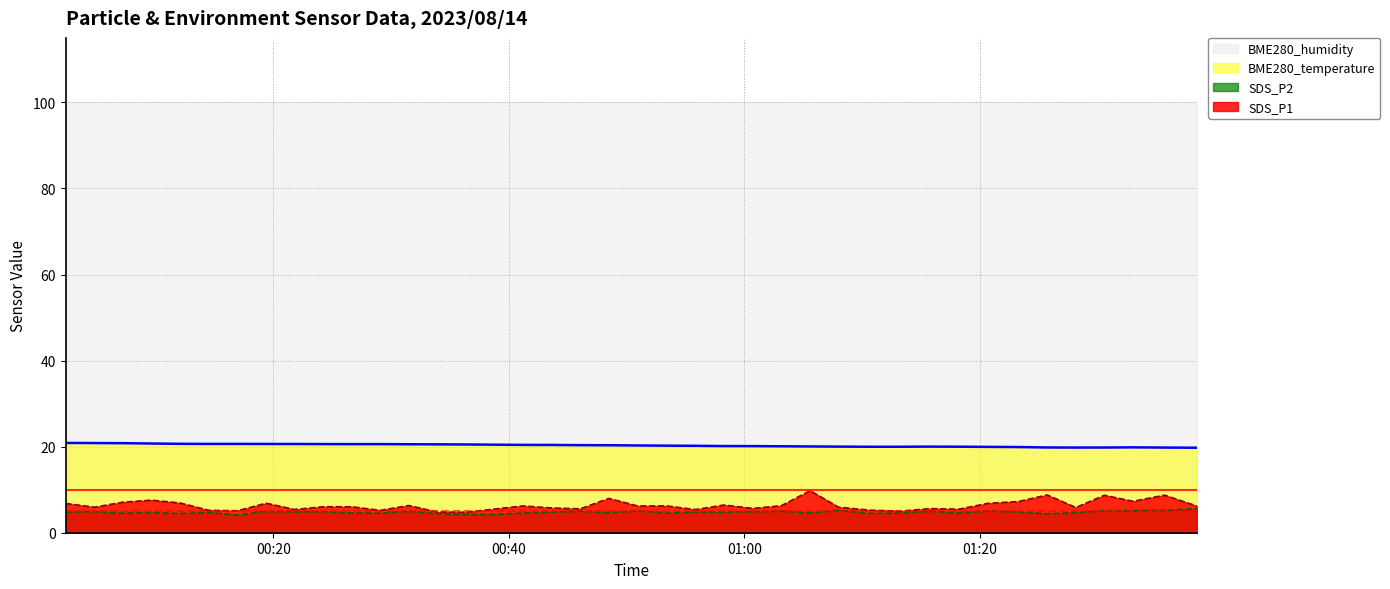

List the labels in order of SDS_P2 value, largest first.

2023/08/14 01:38:25, 2023/08/14 01:08:00, 2023/08/14 01:35:41, 2023/08/14 01:33:00, 2023/08/14 01:30:34, 2023/08/14 00:50:56, 2023/08/14 01:20:40, 2023/08/14 00:31:31, 2023/08/14 00:46:04, 2023/08/14 01:03:09, 2023/08/14 01:15:44, 2023/08/14 00:19:24, 2023/08/14 00:24:15, 2023/08/14 00:04:50, 2023/08/14 01:00:43, 2023/08/14 00:21:49, 2023/08/14 01:23:17, 2023/08/14 00:02:22, 2023/08/14 00:43:38, 2023/08/14 00:55:51, 2023/08/14 00:58:16, 2023/08/14 00:09:41, 2023/08/14 00:14:32, 2023/08/14 01:28:09, 2023/08/14 00:48:30, 2023/08/14 00:26:40, 2023/08/14 00:41:12, 2023/08/14 01:05:35, 2023/08/14 01:13:14, 2023/08/14 01:18:13, 2023/08/14 00:53:25, 2023/08/14 00:07:15, 2023/08/14 00:29:05, 2023/08/14 01:10:36, 2023/08/14 00:12:06, 2023/08/14 00:33:56, 2023/08/14 01:25:43, 2023/08/14 00:36:22, 2023/08/14 00:38:47, 2023/08/14 00:16:58